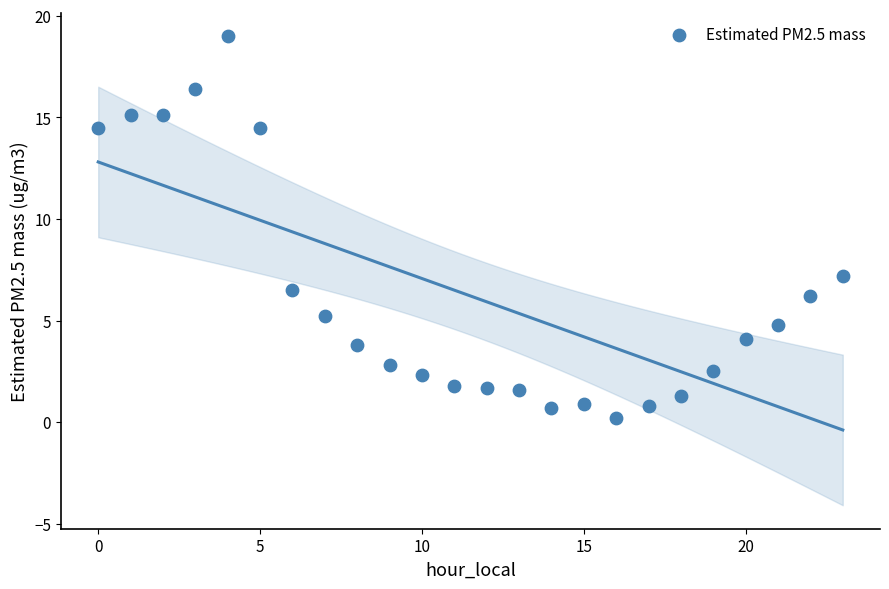

What is the range of Y values (max minus min)?

18.8